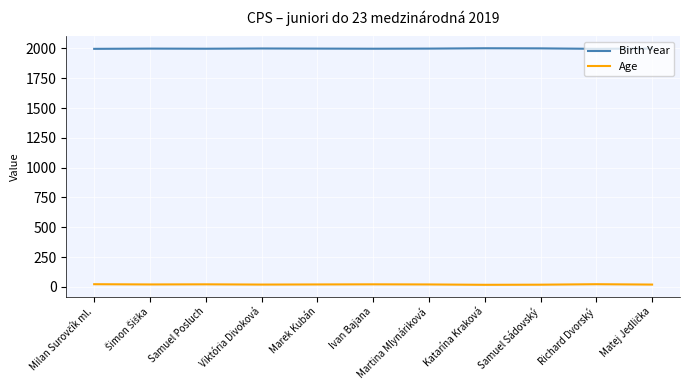

At Samuel Sádovský, list the series in order from smallest to largest.

Age, Birth Year